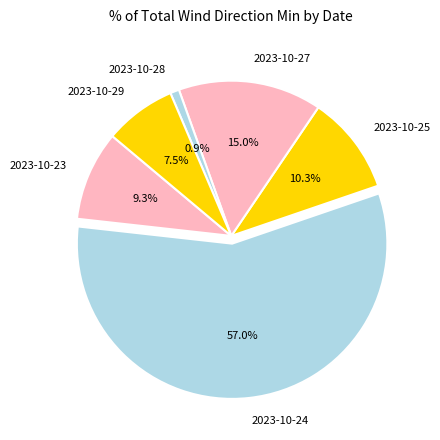

Which category has the biggest portion of the pie?

2023-10-24